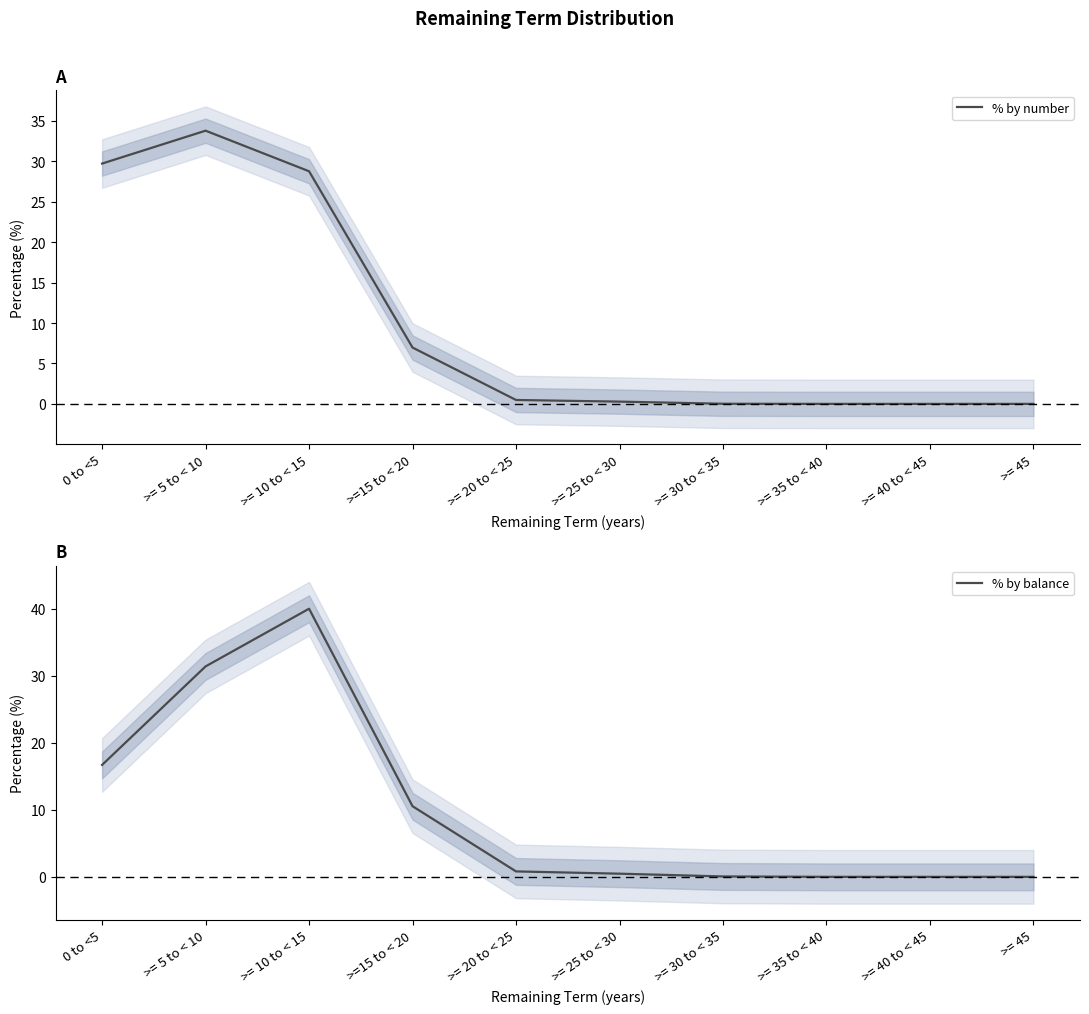

In % by balance, how many points are higher than both neighbors (excluding endpoints)?

1